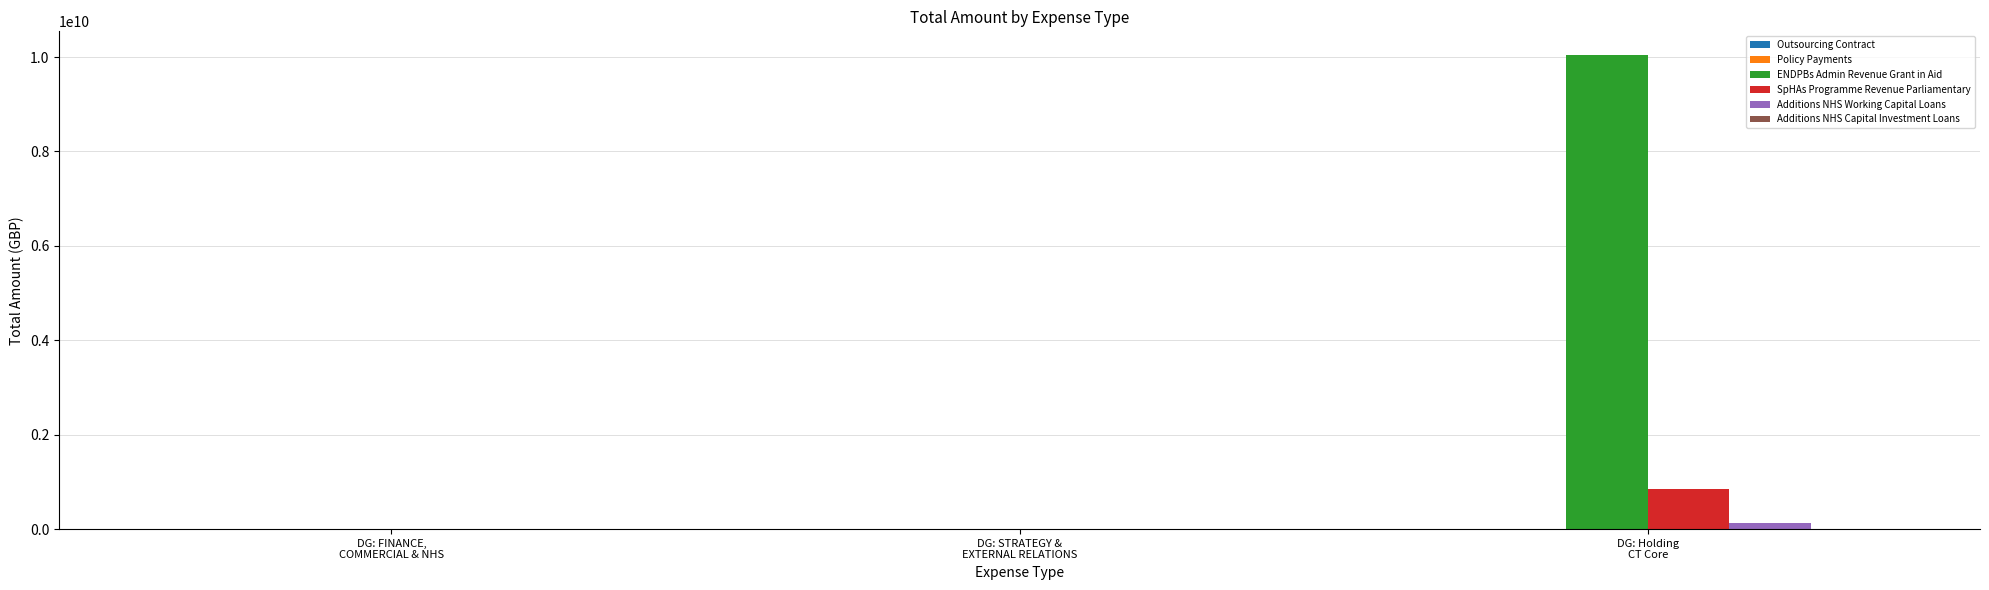

The SpHAs Programme Revenue Parliamentary series shows 1384607587.6 at DG: Holding
CT Core. True or false?

False